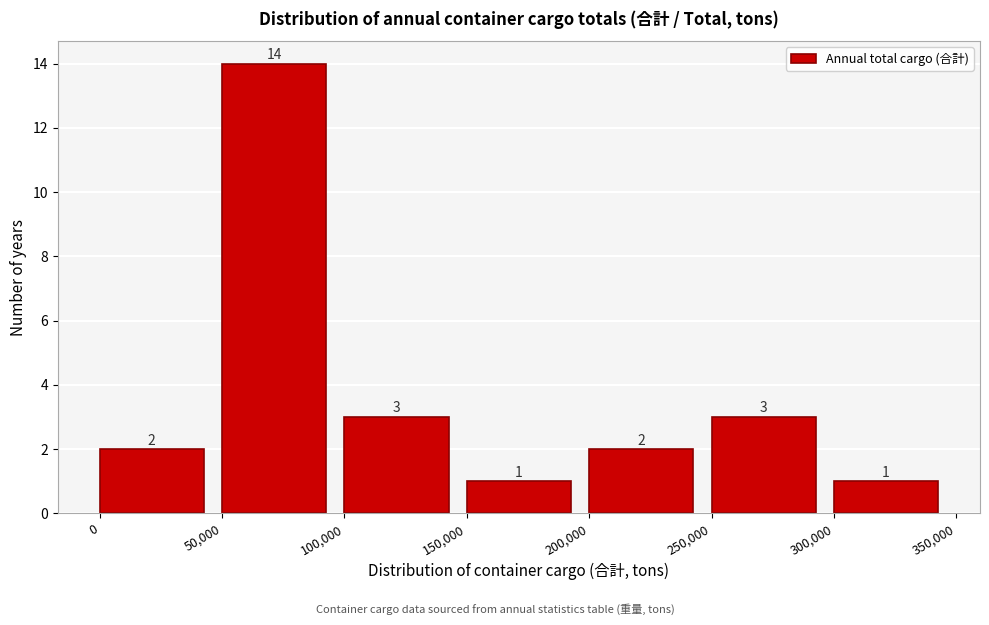

Which range on the x-axis has the tallest bar?

50,000 to 100,000